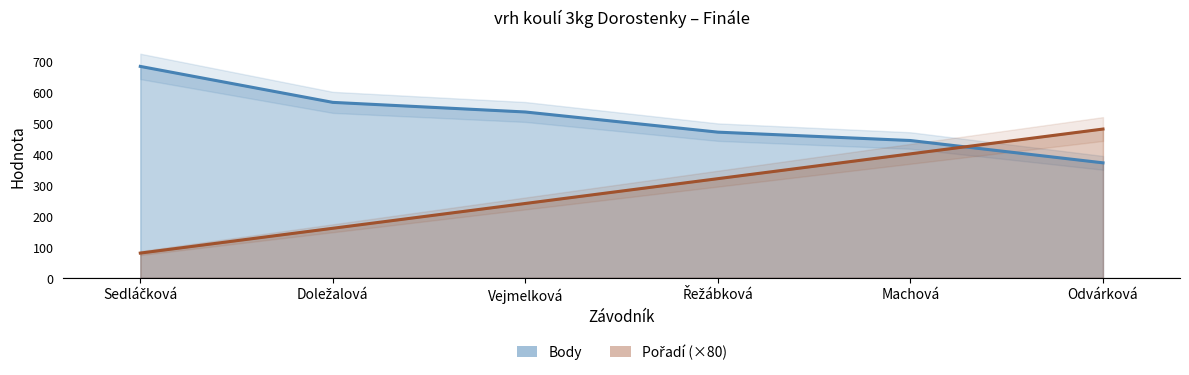

What position from the left is Doležalová?

2